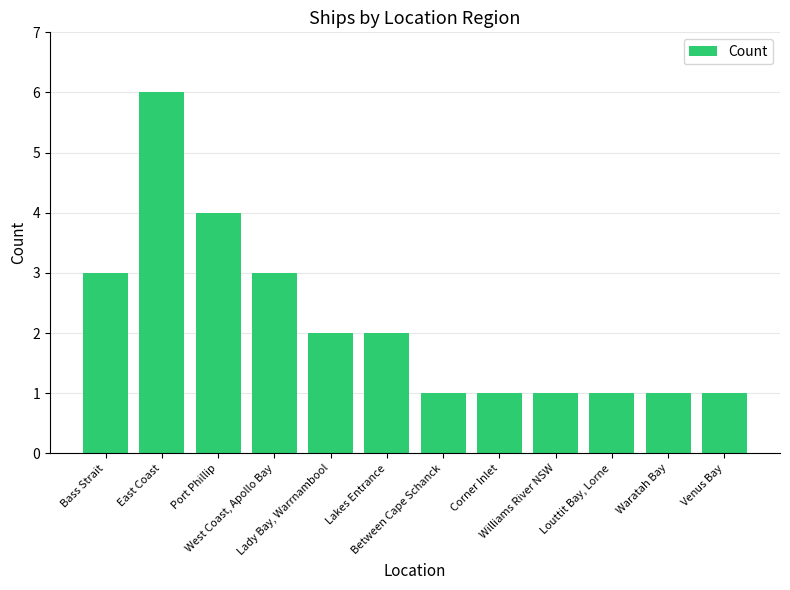

What is the difference between the second highest and second lowest values?

3